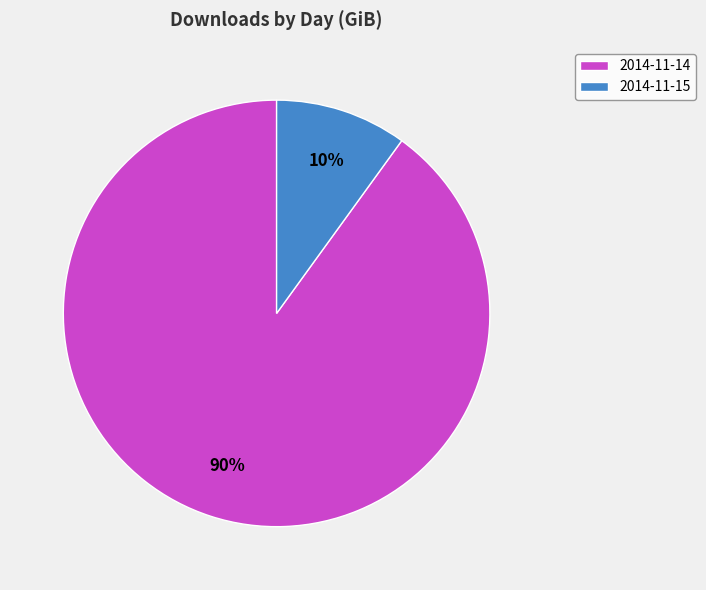

Is there any slice that represents more than half of the pie?

Yes